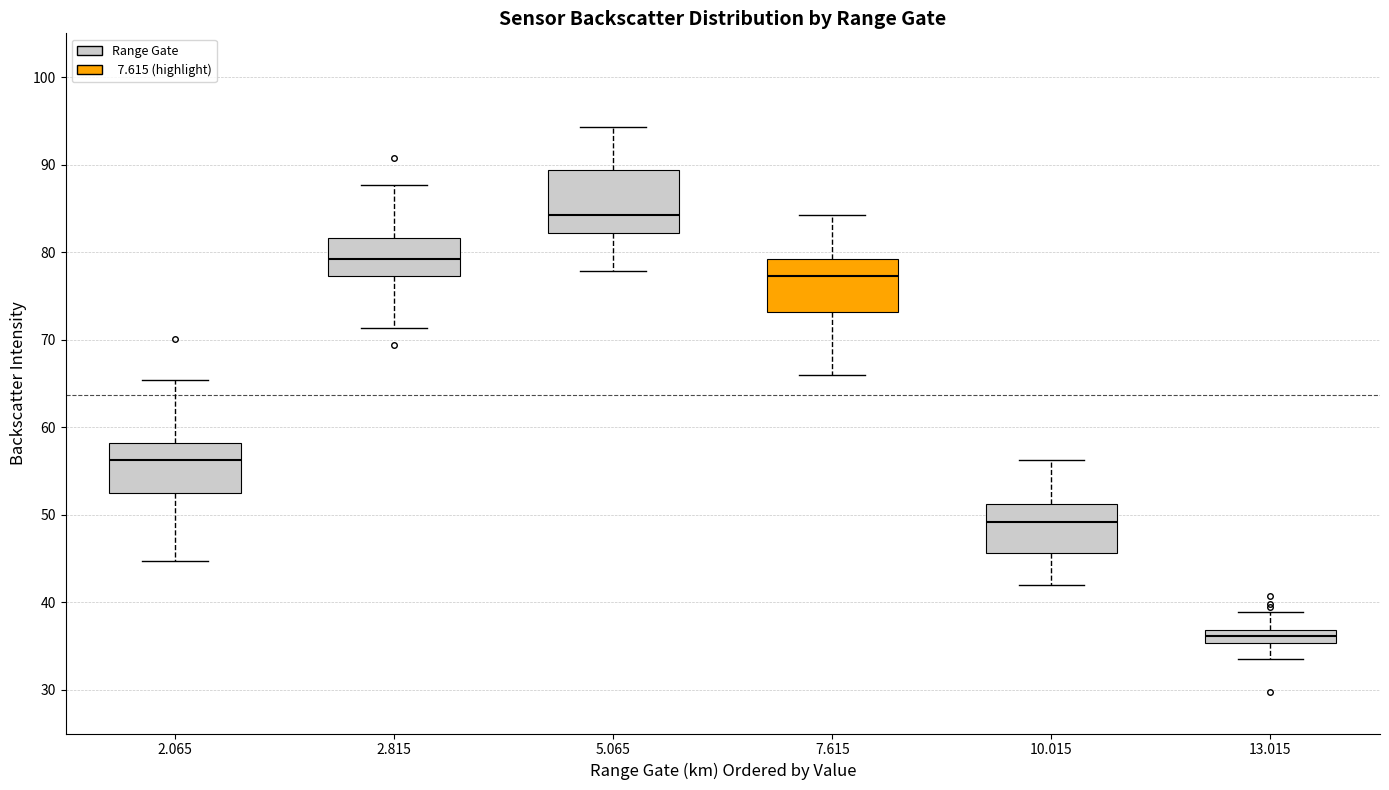

Reading left to right, read every box against the y-axis: the position of its median line, the range the box covers, and the ends of its whiskers. The values are not printed on the chart, so give them approximately, as read against the axis.

2.065: median 56, box 52 to 58, whiskers 45 to 65
2.815: median 79, box 77 to 82, whiskers 71 to 88
5.065: median 84, box 82 to 89, whiskers 78 to 94
7.615: median 77, box 73 to 79, whiskers 66 to 84
10.015: median 49, box 46 to 51, whiskers 42 to 56
13.015: median 36, box 35 to 37, whiskers 34 to 39